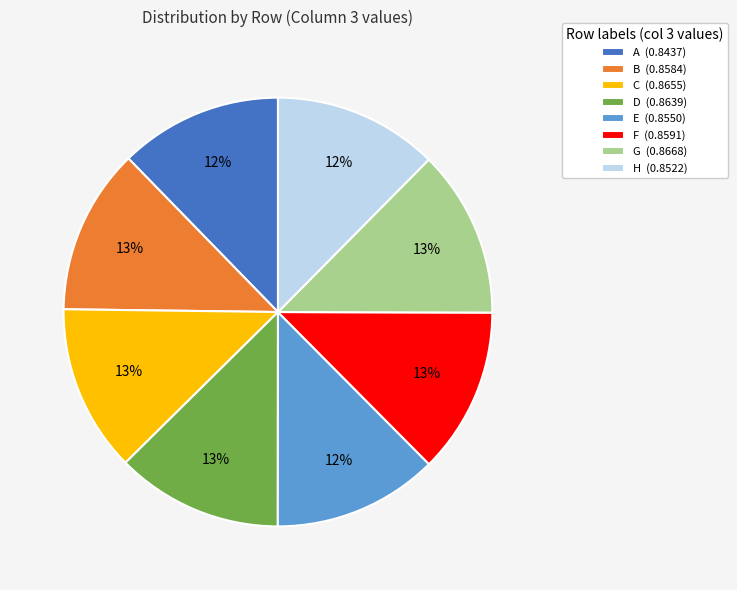

True or false: E accounts for 12% of the total.

True